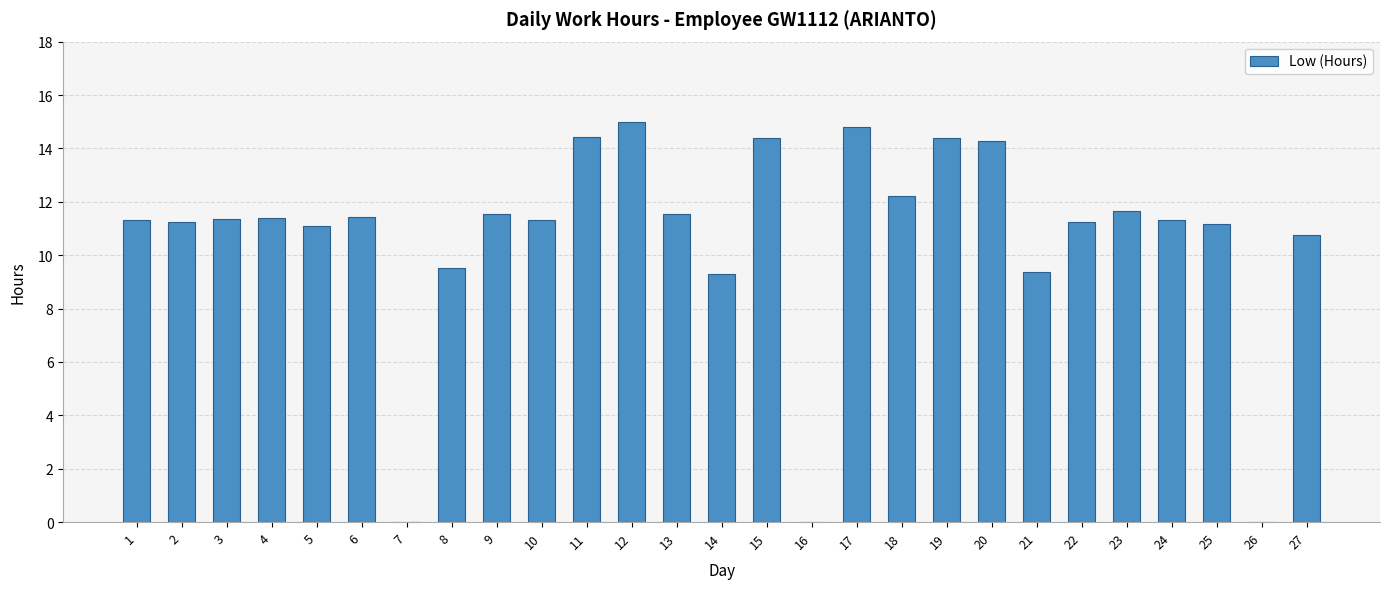

The chart shows a value of 10.8 at 27. True or false?

True